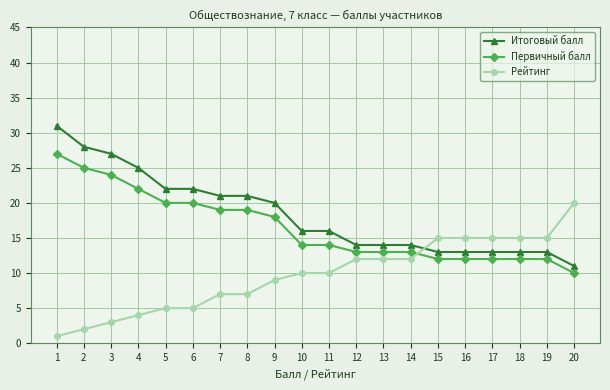

At which label does Рейтинг reach its peak?

20